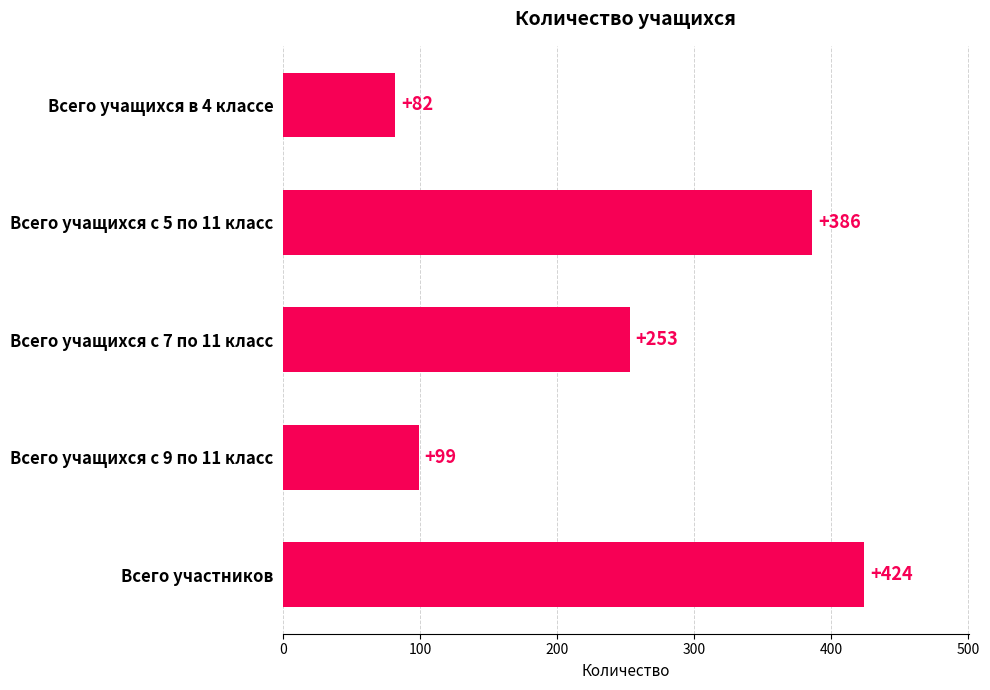

Which label corresponds to the largest value in the chart?

Всего участников